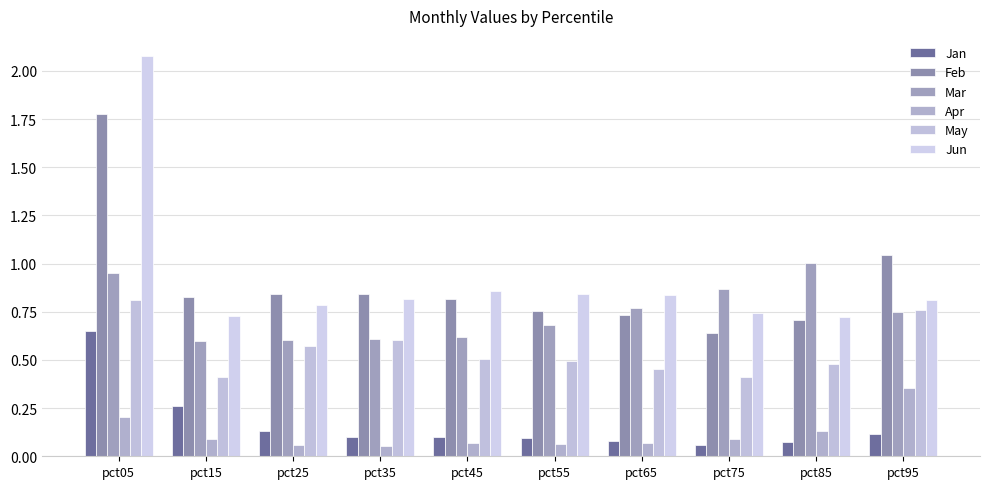

Is it true that Mar equals 0.7 at pct55?

True